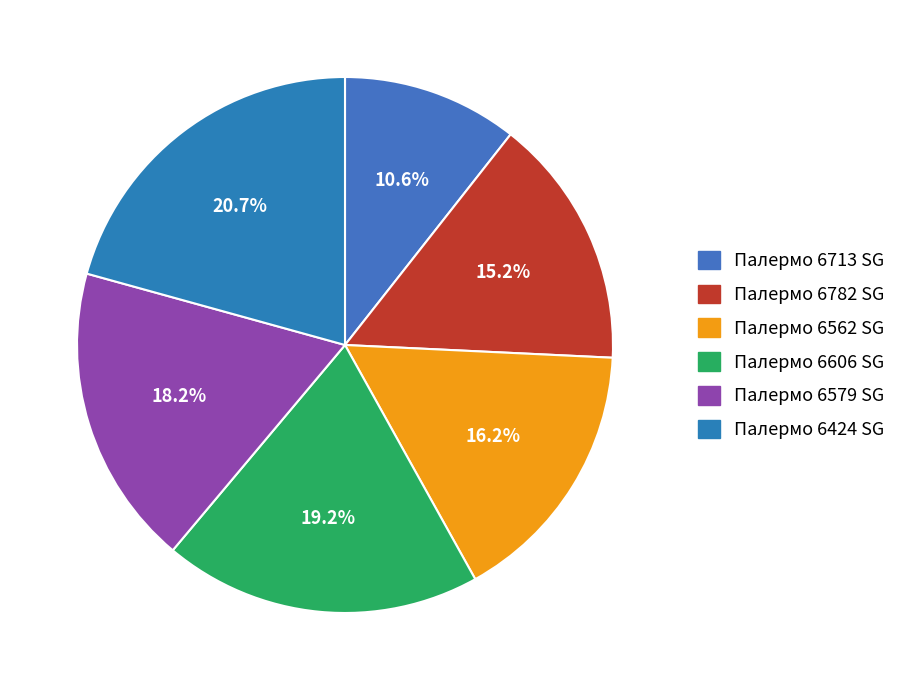

How many segments does this pie chart have?

6